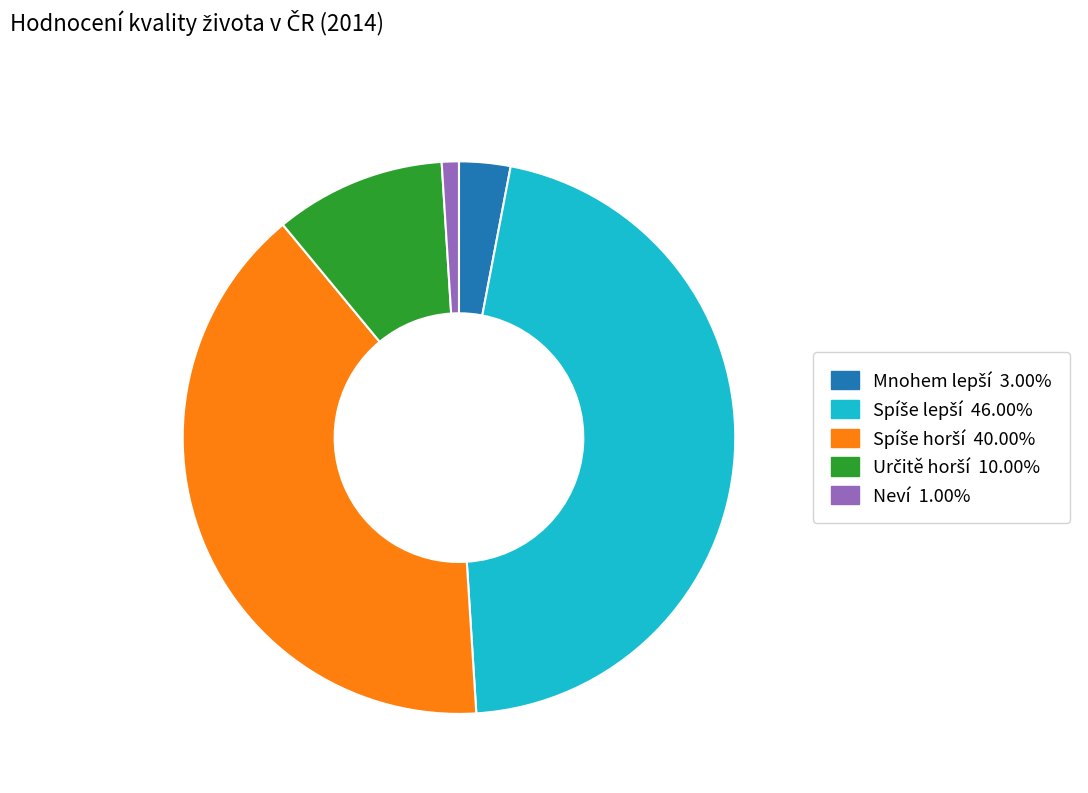

What is the smallest slice in the pie chart?

Neví